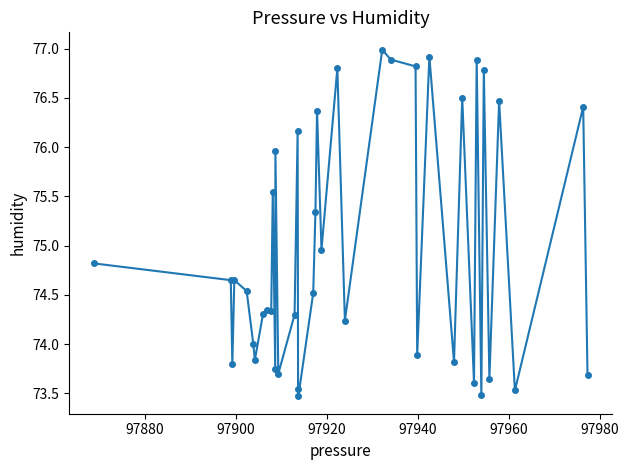

What is the difference between the maximum and minimum values?

3.5